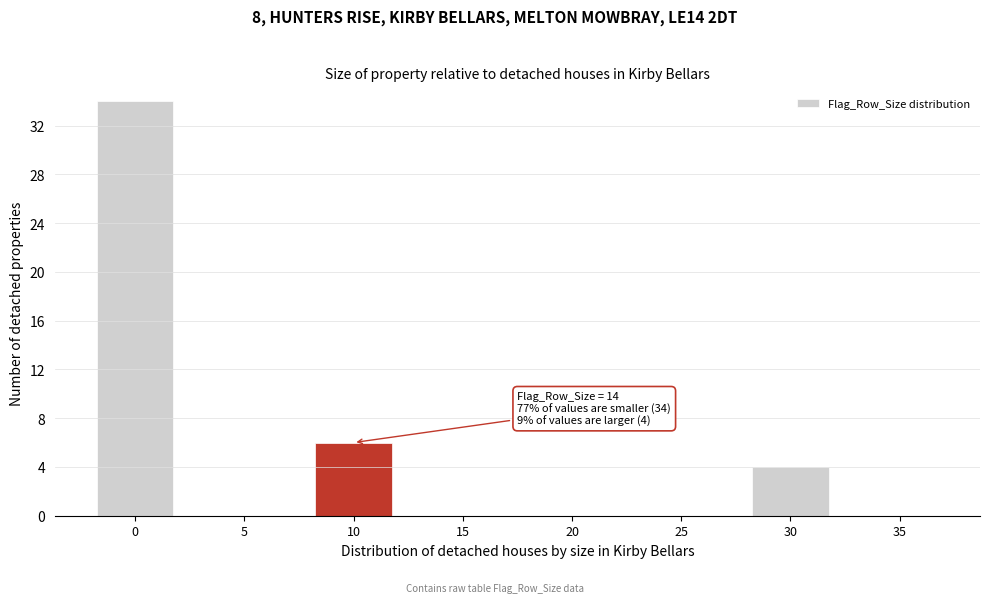

Reading right to left, transcribe all the data shown in this chart.

35=0	30=4	25=0	20=0	15=0	10=6	5=0	0=34